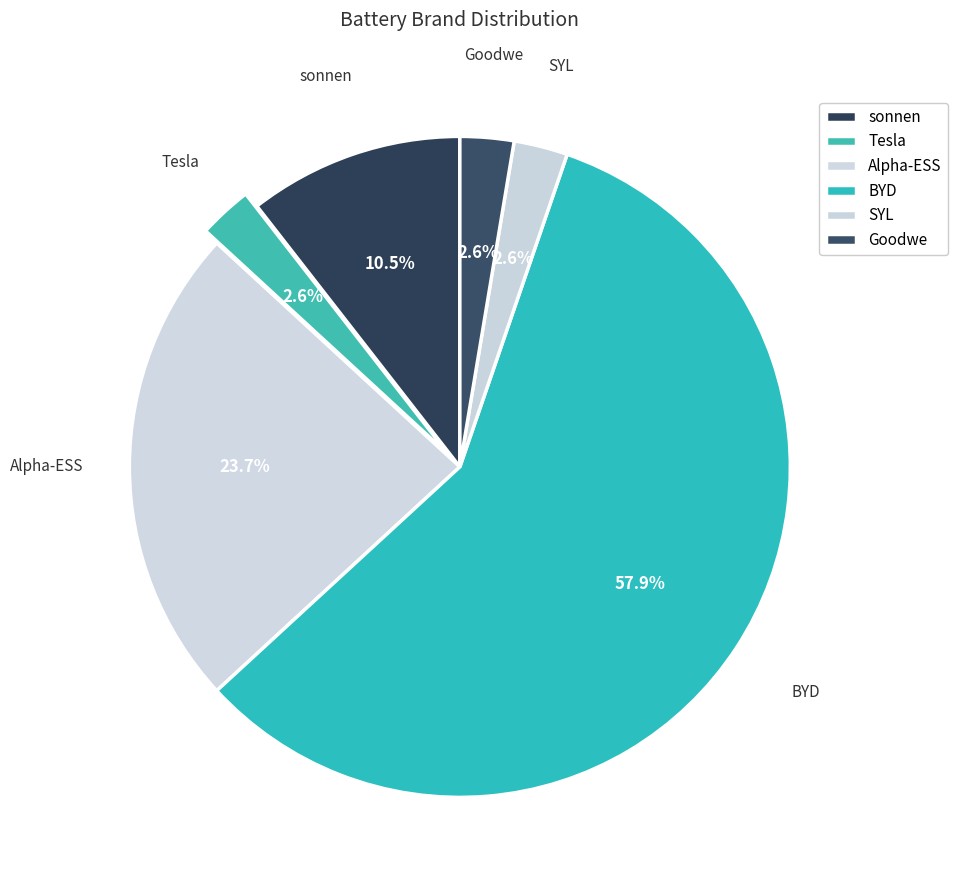

How many segments does this pie chart have?

6